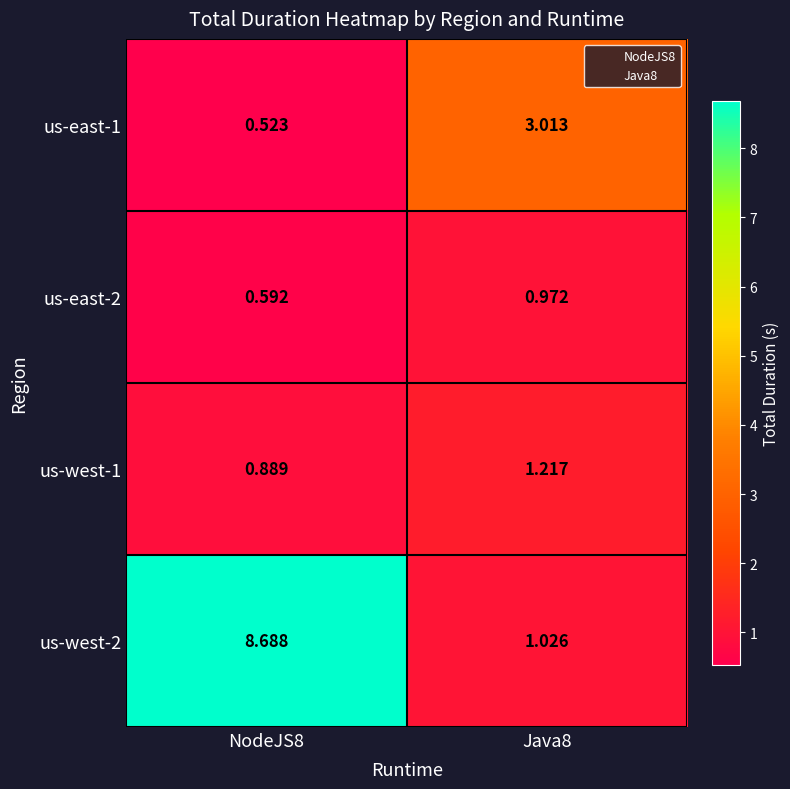

How many data points in us-west-1 are above 1?

1